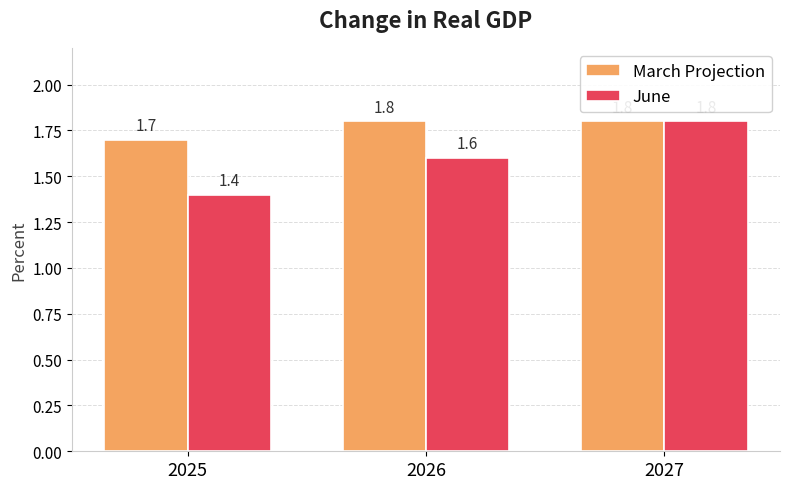

What is the difference between the June values at 2026 and 2025?

0.2